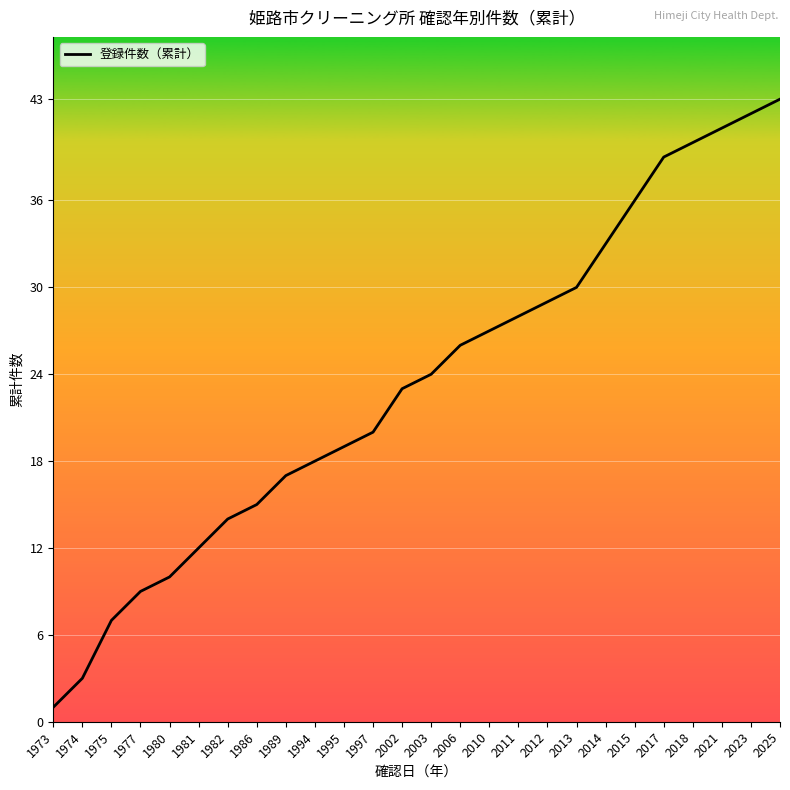

List the labels in order of value, smallest first.

1973, 1974, 1975, 1977, 1980, 1981, 1982, 1986, 1989, 1994, 1995, 1997, 2002, 2003, 2006, 2010, 2011, 2012, 2013, 2014, 2015, 2017, 2018, 2021, 2023, 2025